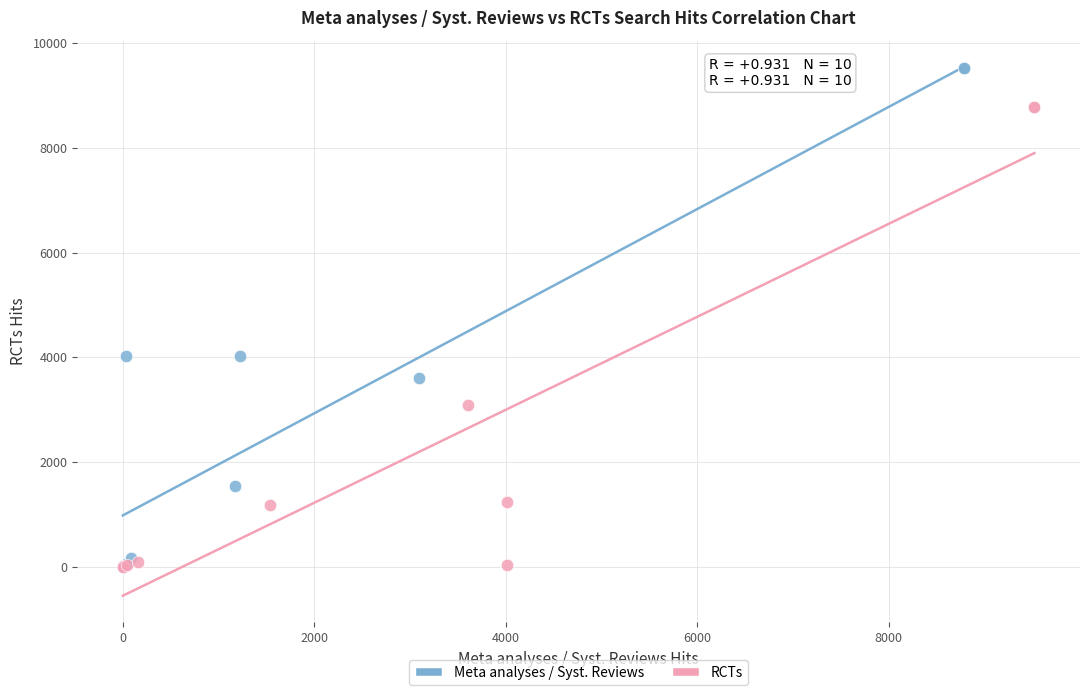

What are all the series names shown in the legend?

Meta analyses / Syst. Reviews, RCTs